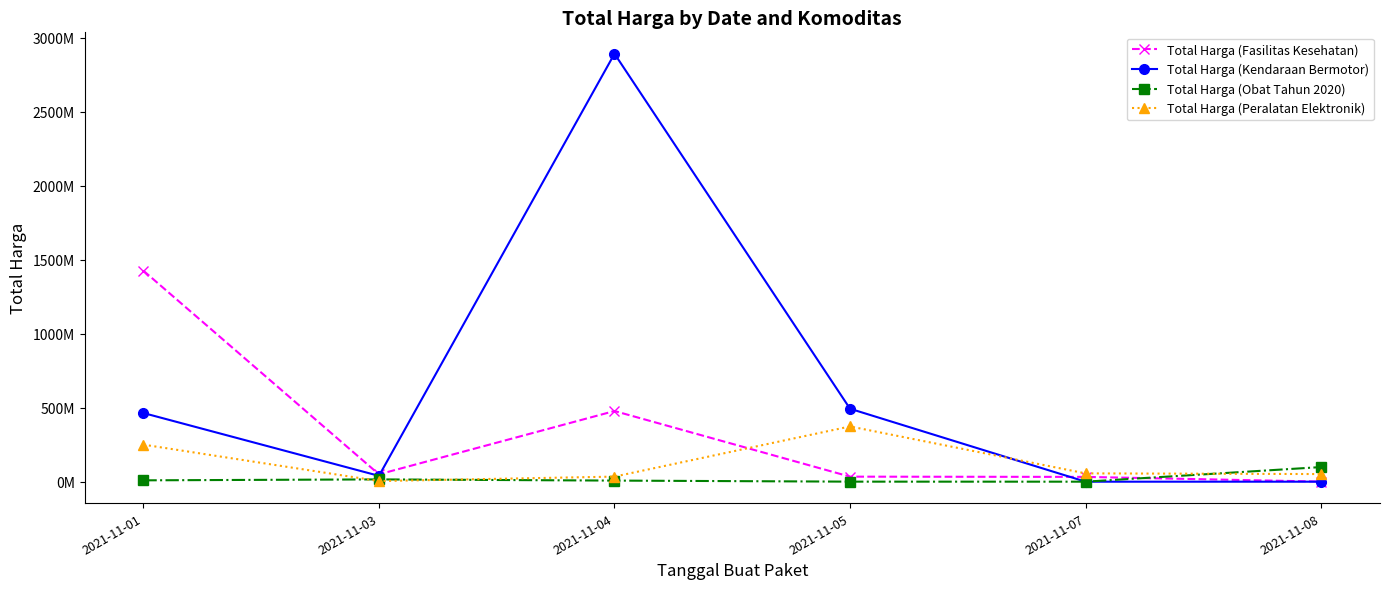

What is the value of the Total Harga (Fasilitas Kesehatan) point at the 1st from the left?

1425867900